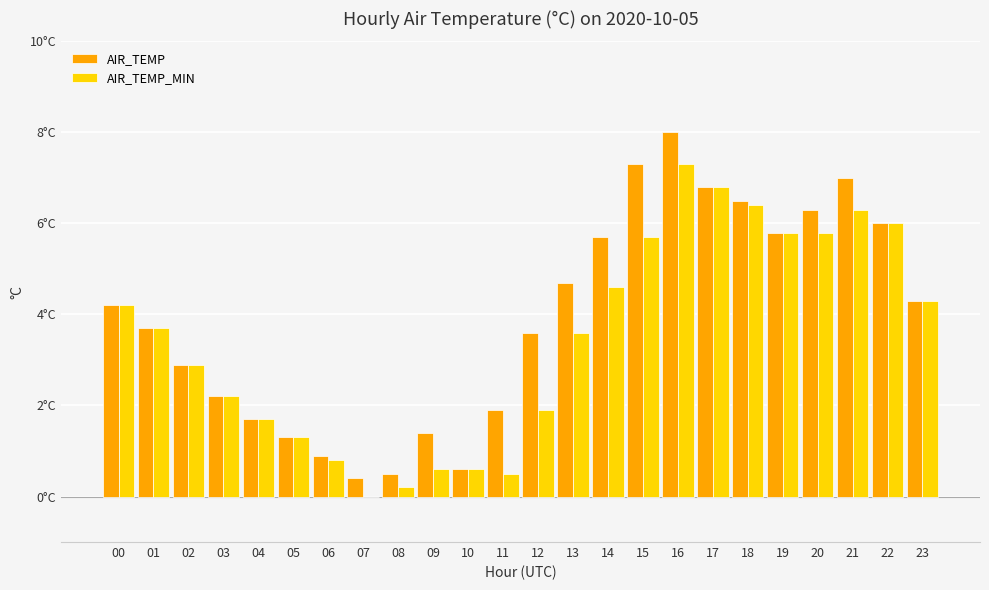

Rank the series by their maximum value, from lowest to highest.

AIR_TEMP_MIN, AIR_TEMP